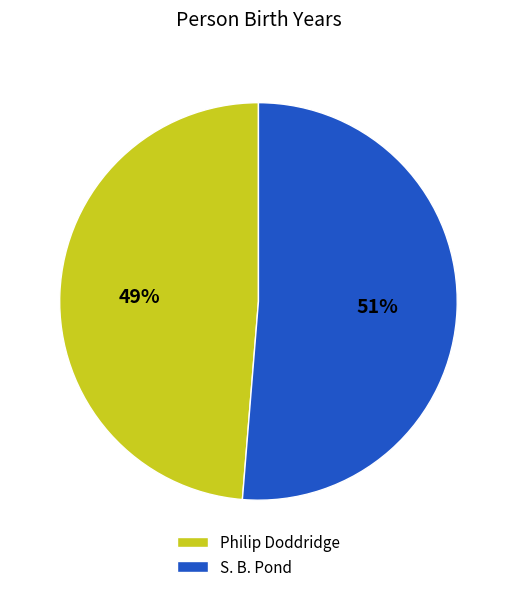

How many slices are in this pie chart?

2